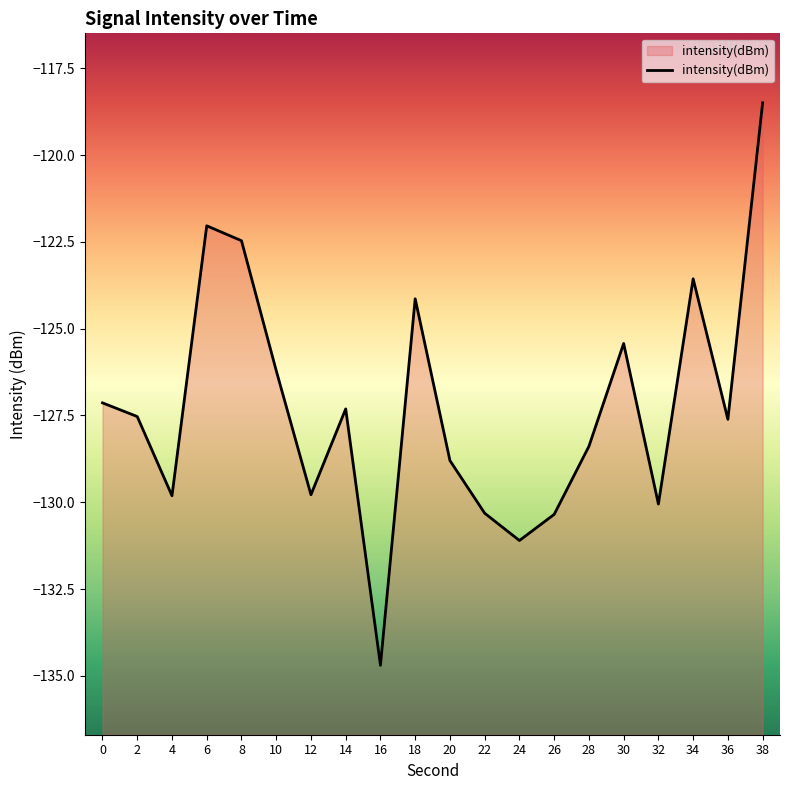

At which label does the data first exceed -127?

6